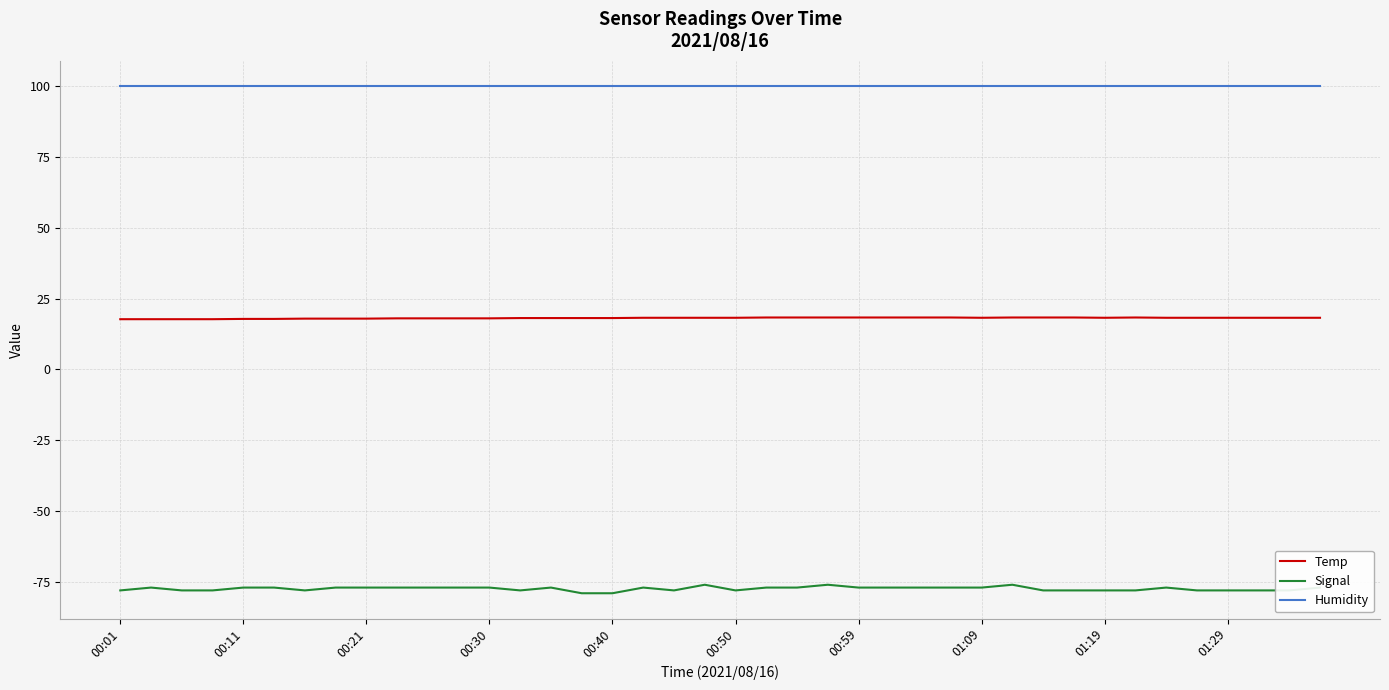

How many categories are shown in the chart?

40